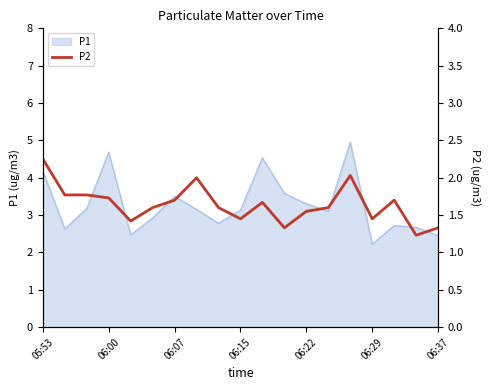

The P1 series shows 4.2 at 05:53. True or false?

True